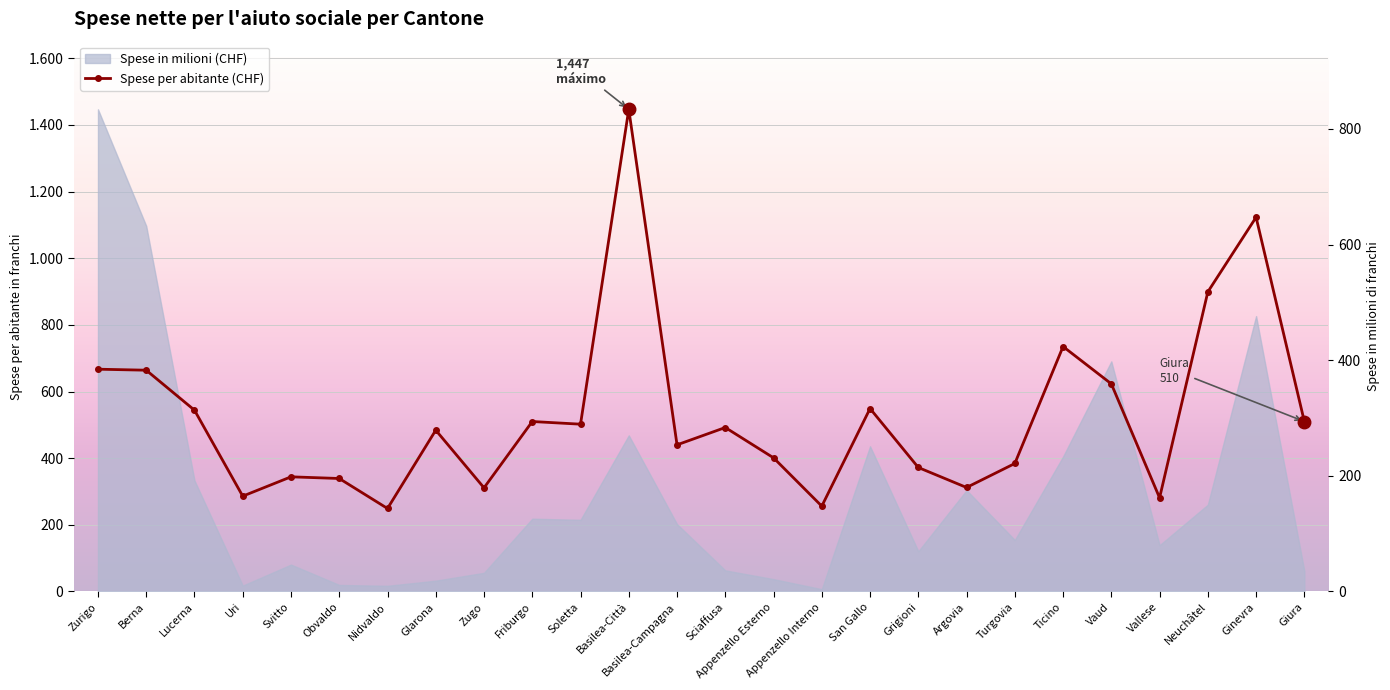

List the labels in order of value, smallest first.

Nidvaldo, Appenzello Interno, Vallese, Uri, Zugo, Argovia, Obvaldo, Svitto, Grigioni, Turgovia, Appenzello Esterno, Basilea-Campagna, Glarona, Sciaffusa, Soletta, Friburgo, Giura, Lucerna, San Gallo, Vaud, Berna, Zurigo, Ticino, Neuchâtel, Ginevra, Basilea-Città